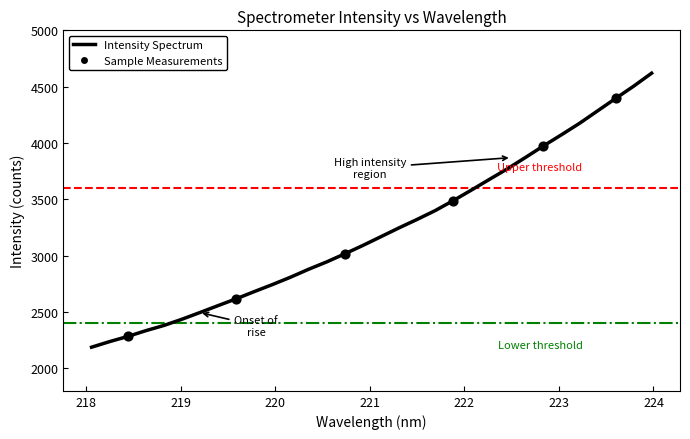

Which has a higher value, 220.5444 or 222.0721?

222.0721